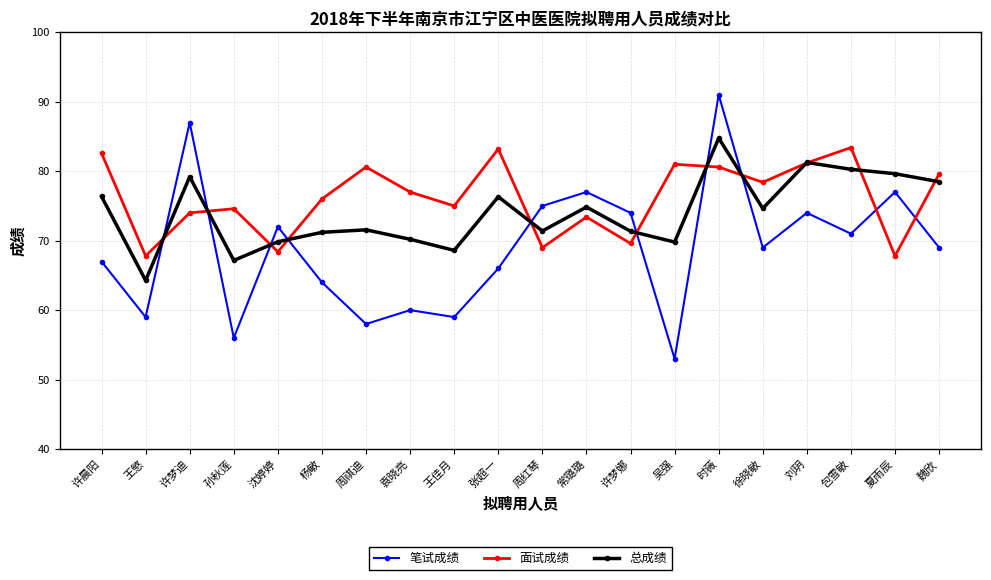

In 总成绩, how many points are higher than both neighbors (excluding endpoints)?

6